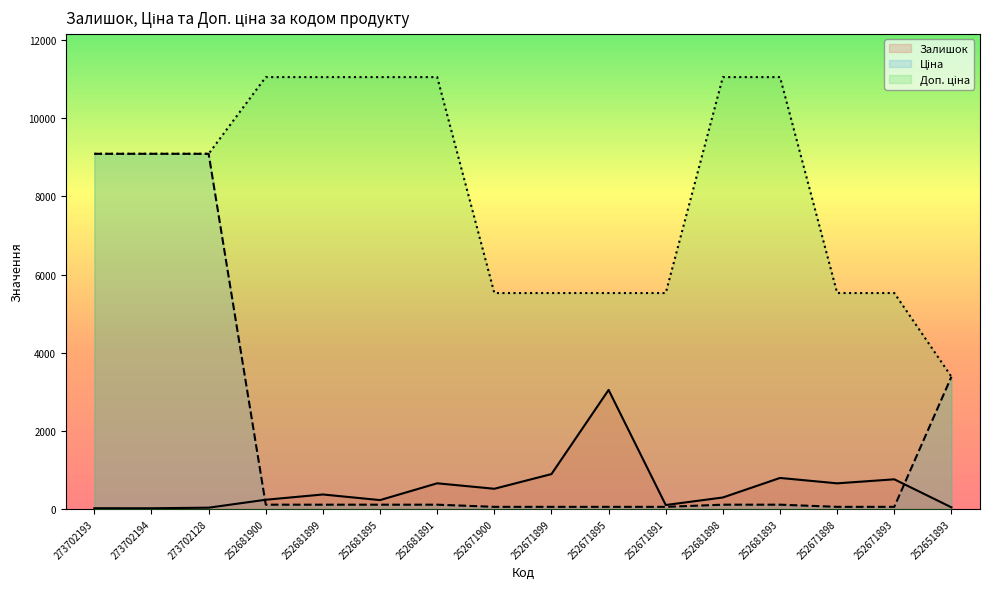

Rank the series by their average value, from lowest to highest.

Залишок, Ціна, Доп. ціна